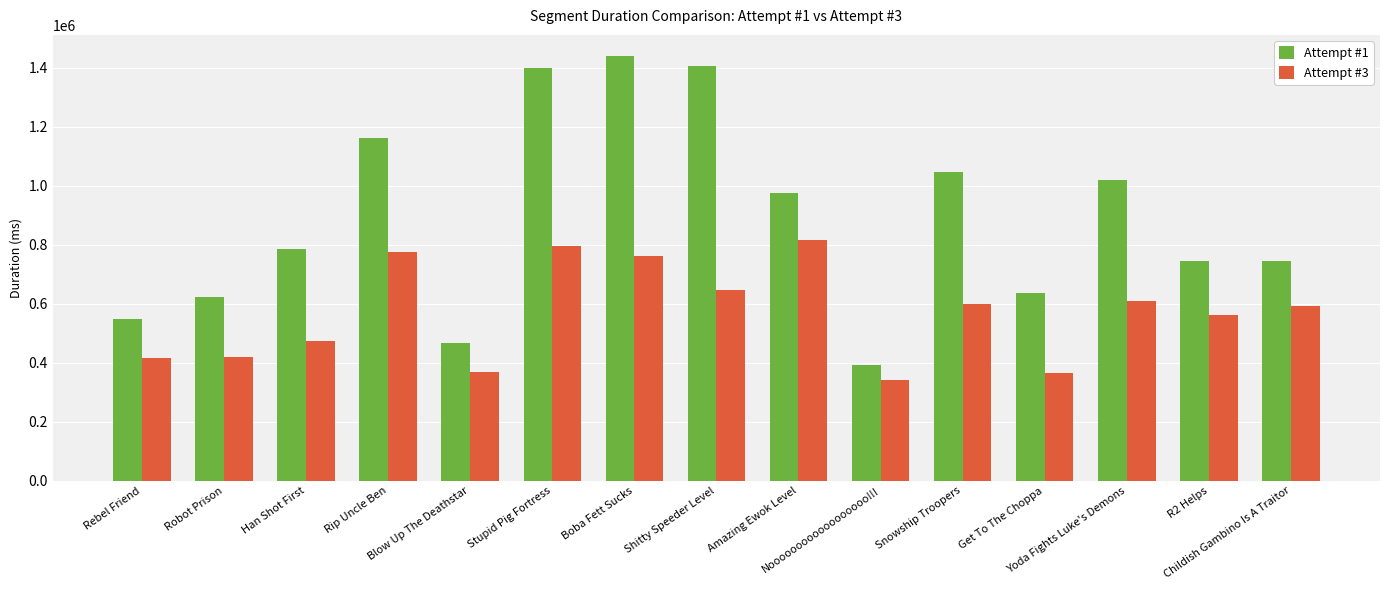

What is the lowest value of the Attempt #3 series?

342166